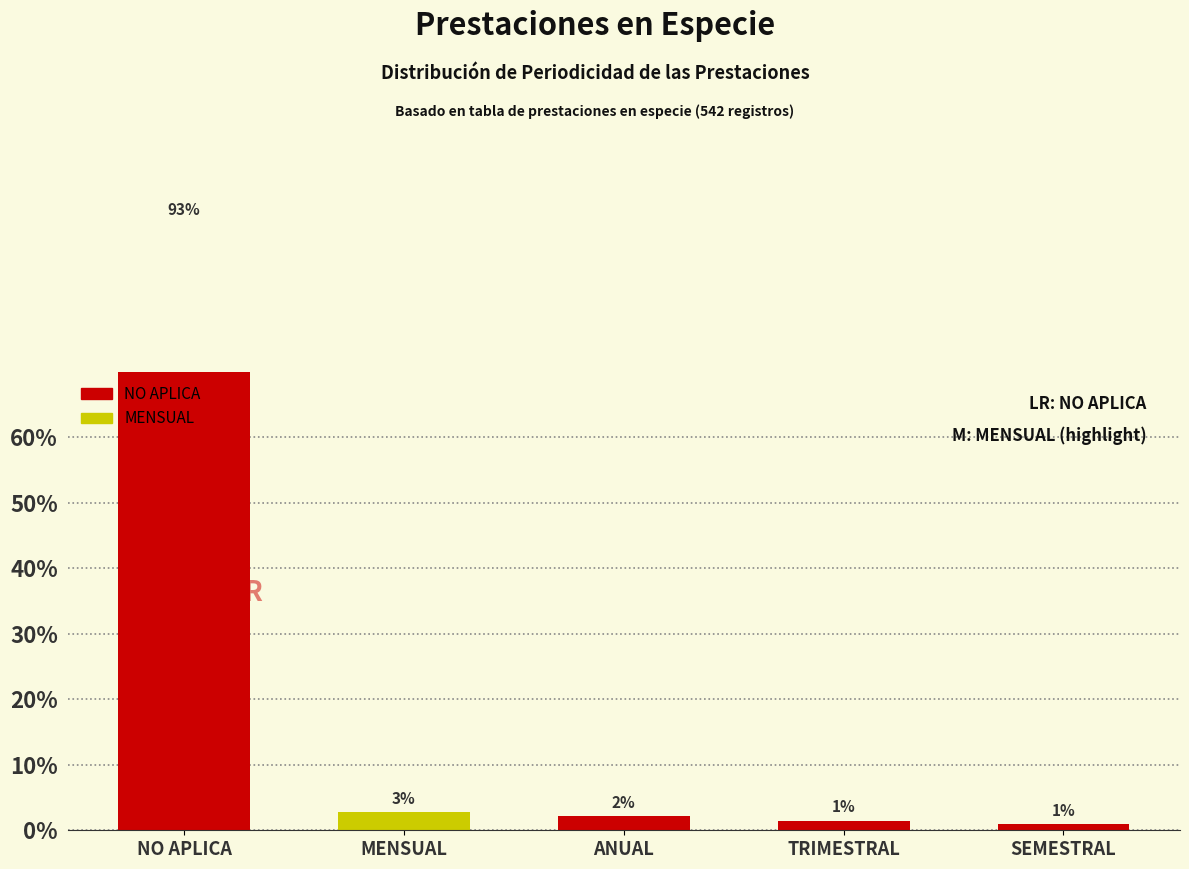

Reading left to right, what are all the values shown in this chart?

92.6	2.8	2.2	1.5	0.9